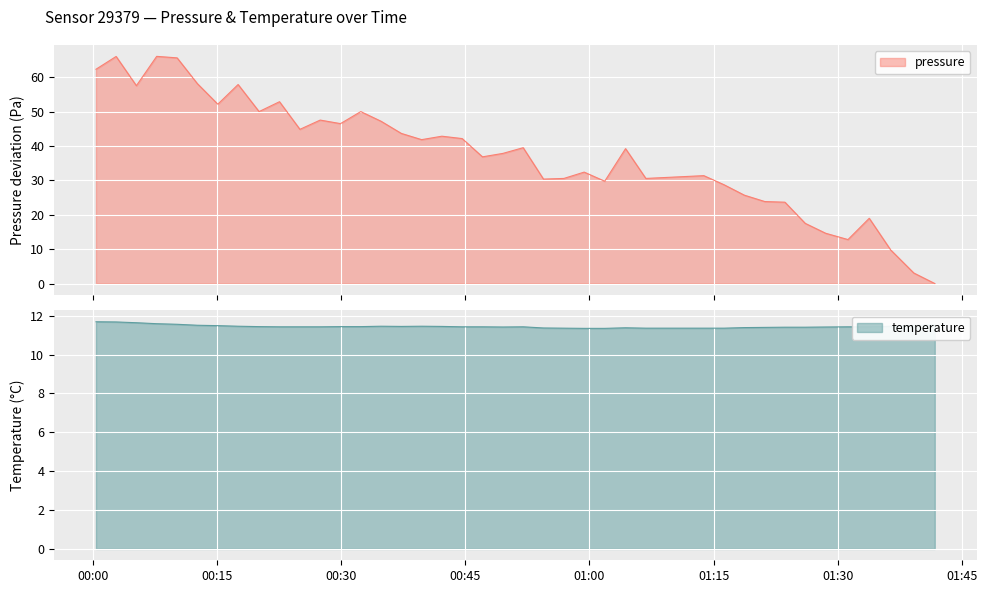

How many lines are shown in the chart?

2